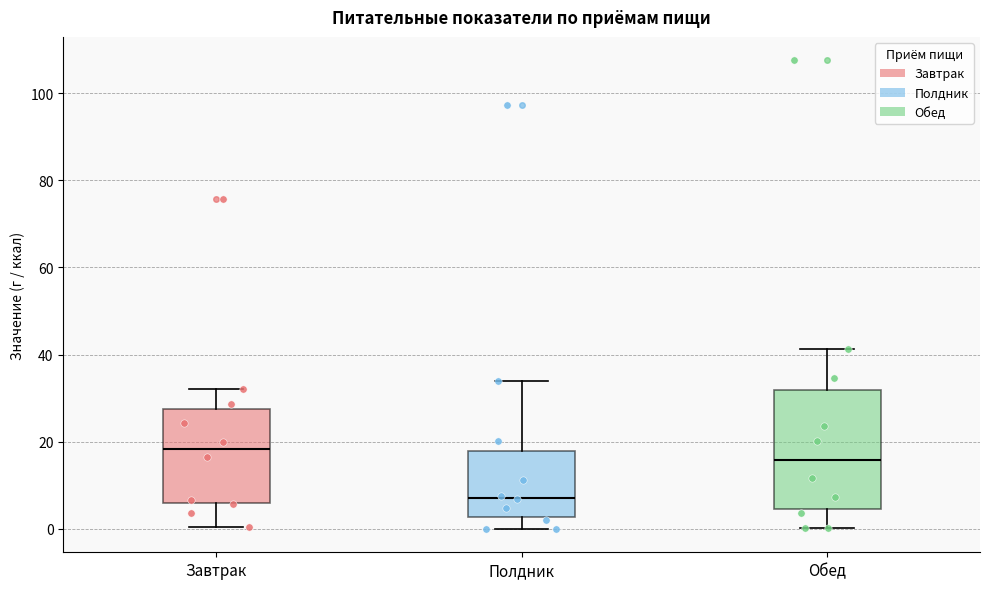

Where does the upper whisker of the box for Завтрак end on the y-axis? The values are not printed on the chart, so give them approximately, as read against the axis.

32